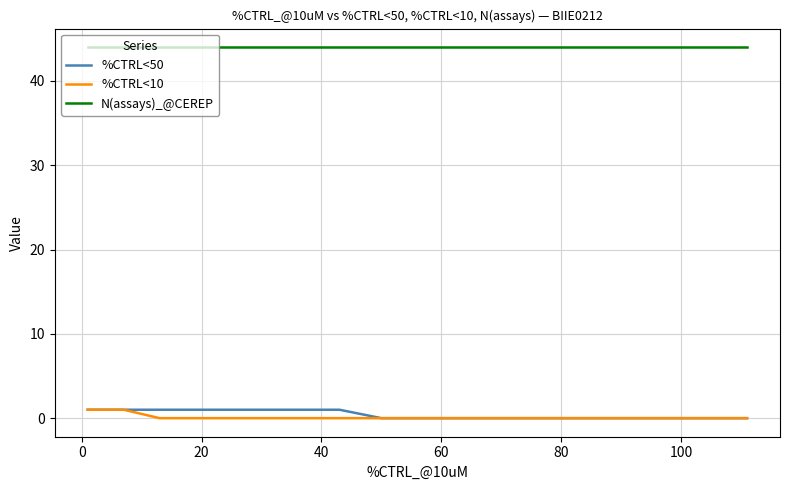

Reading right to left, transcribe all the data shown in this chart.

%CTRL<50: 0	0	0	0	0	0	0	0	0	0	0	0	0	0	0	0	0	0	0	0	0	1	1	1	1	1	1	1	1	1	1	1	1	1	1	1	1	1	1	1
%CTRL<10: 0	0	0	0	0	0	0	0	0	0	0	0	0	0	0	0	0	0	0	0	0	0	0	0	0	0	0	0	0	0	0	0	0	0	0	0	0	1	1	1
N(assays)_@CEREP: 44	44	44	44	44	44	44	44	44	44	44	44	44	44	44	44	44	44	44	44	44	44	44	44	44	44	44	44	44	44	44	44	44	44	44	44	44	44	44	44